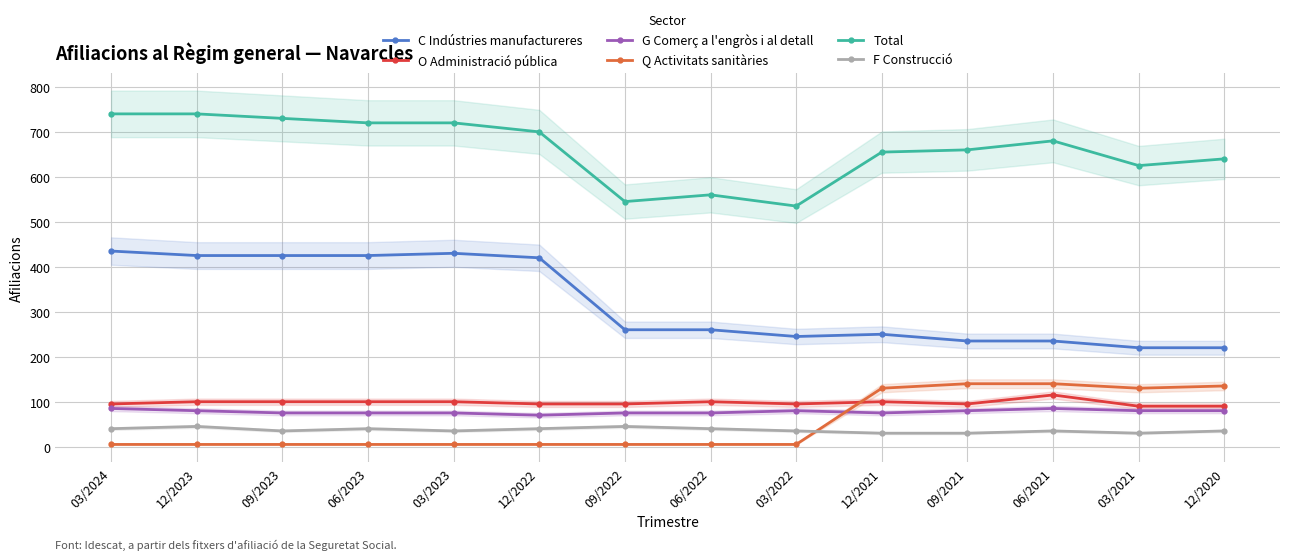

Rank the series at 12/2021 from lowest to highest value.

F Construcció, G Comerç a l'engròs i al detall, O Administració pública, Q Activitats sanitàries, C Indústries manufactureres, Total